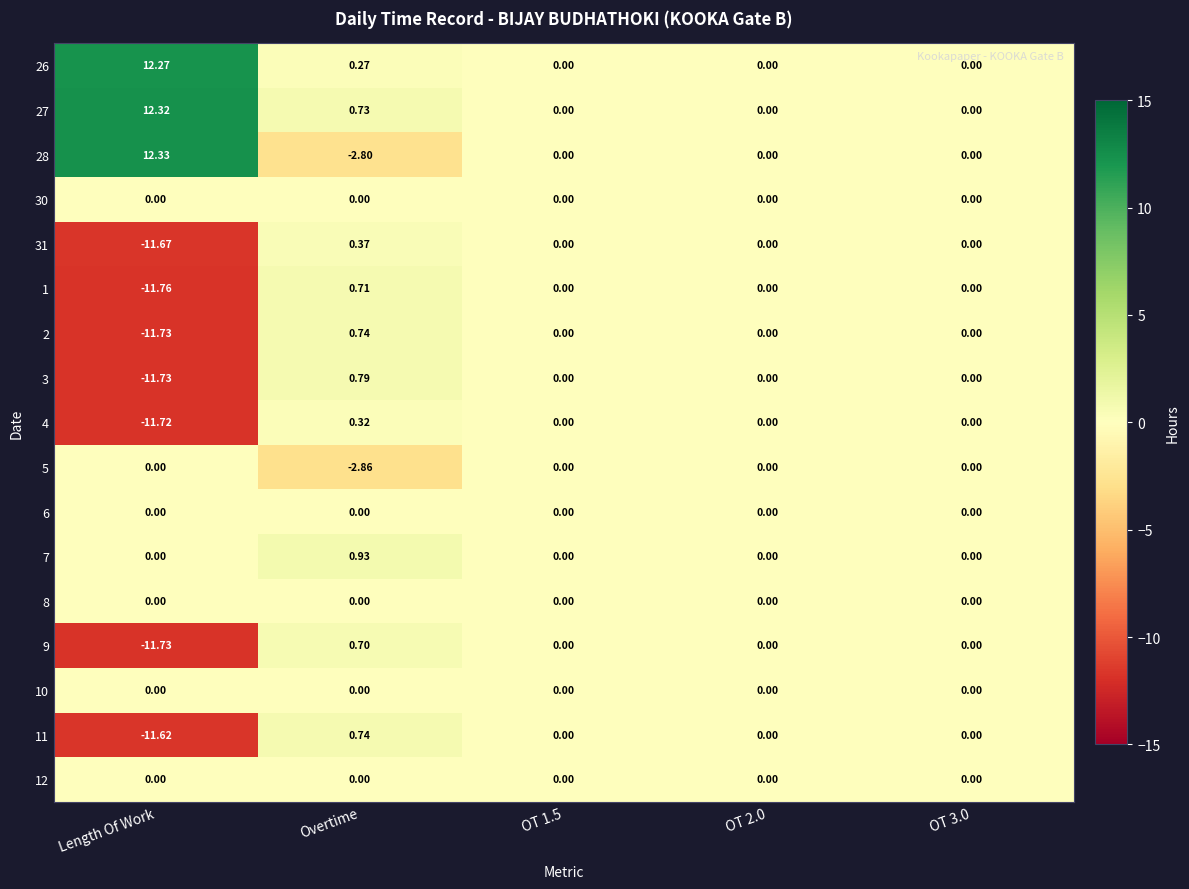

At which label does 11 first exceed 0?

Overtime